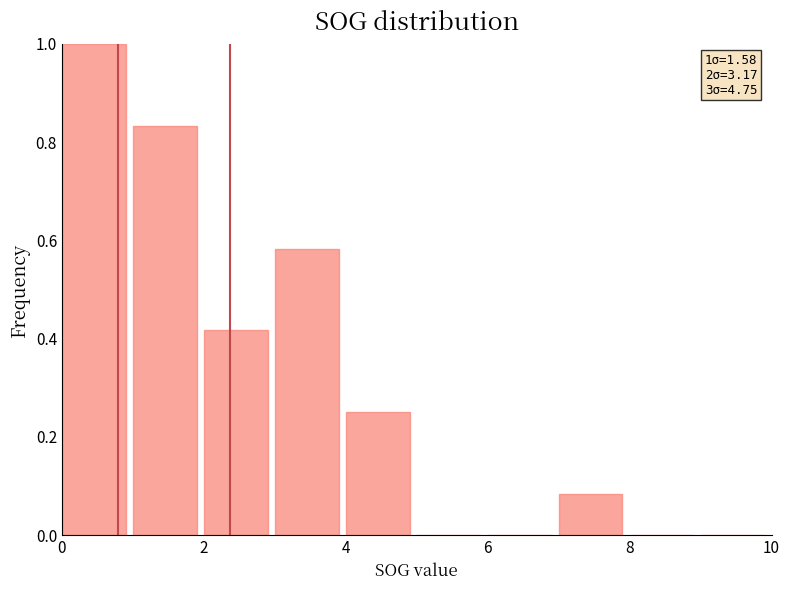

Which range on the x-axis has the tallest bar?

0 to 1